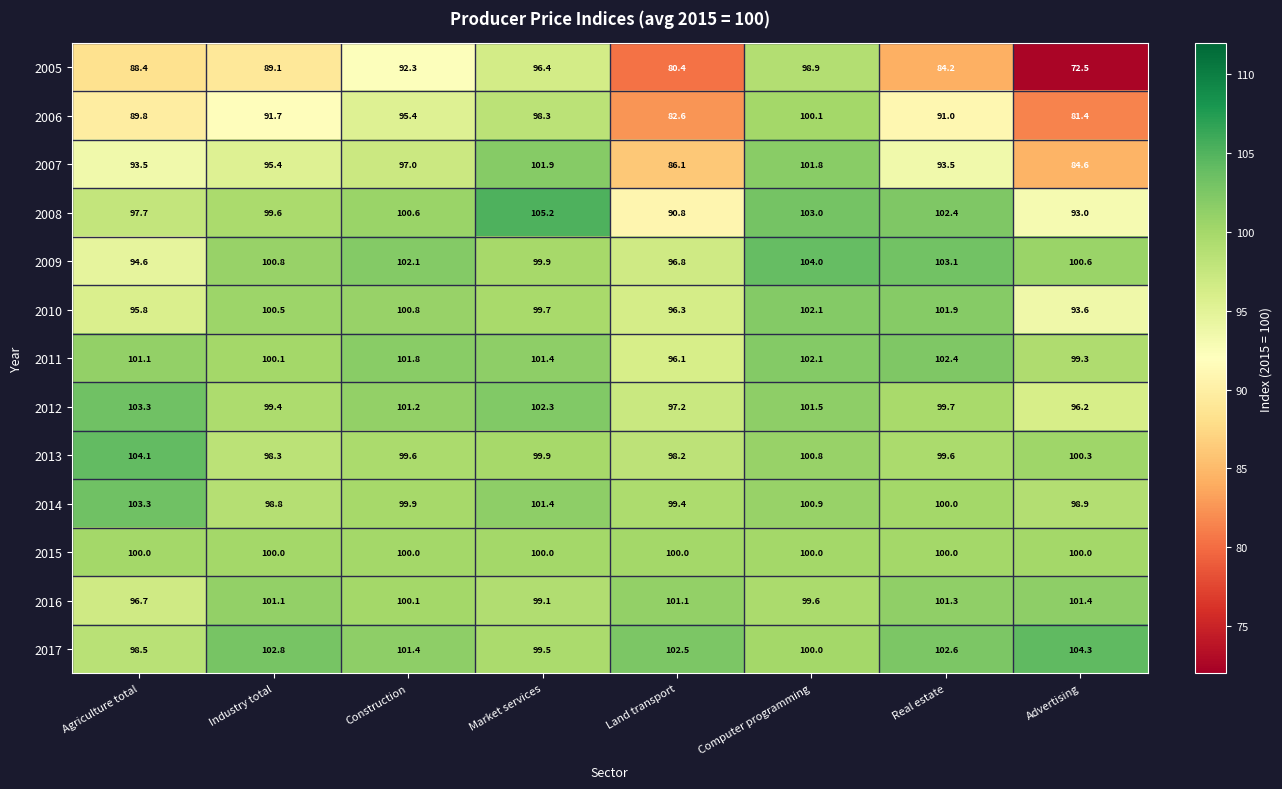

Which category has the highest value across all series?

Market services